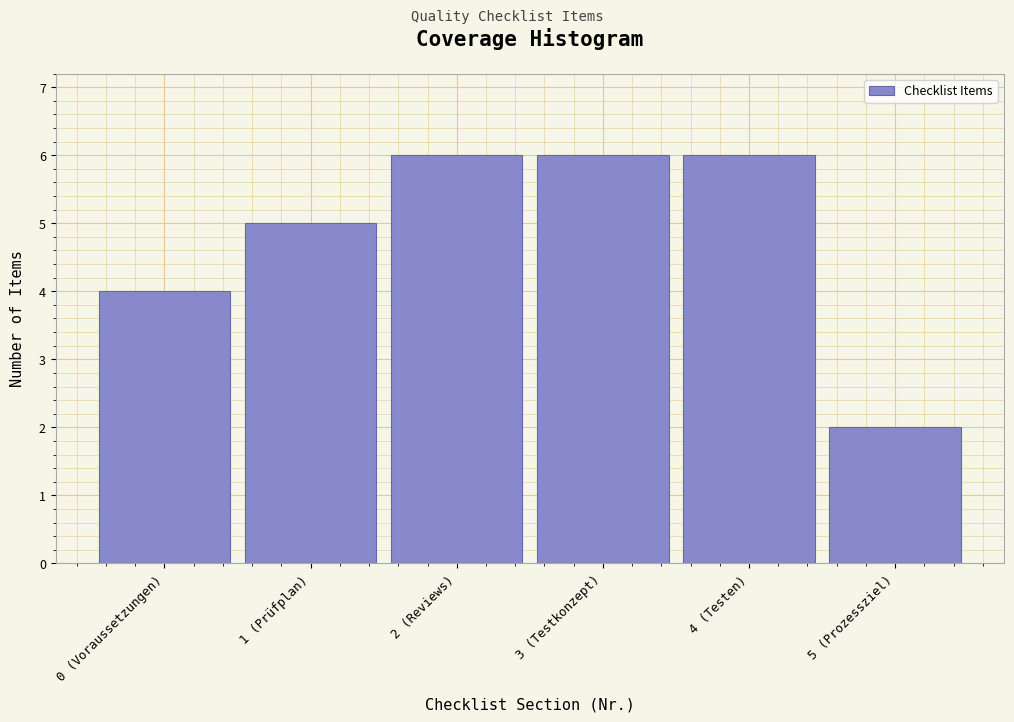

Reading right to left, transcribe all the data shown in this chart.

2	6	6	6	5	4